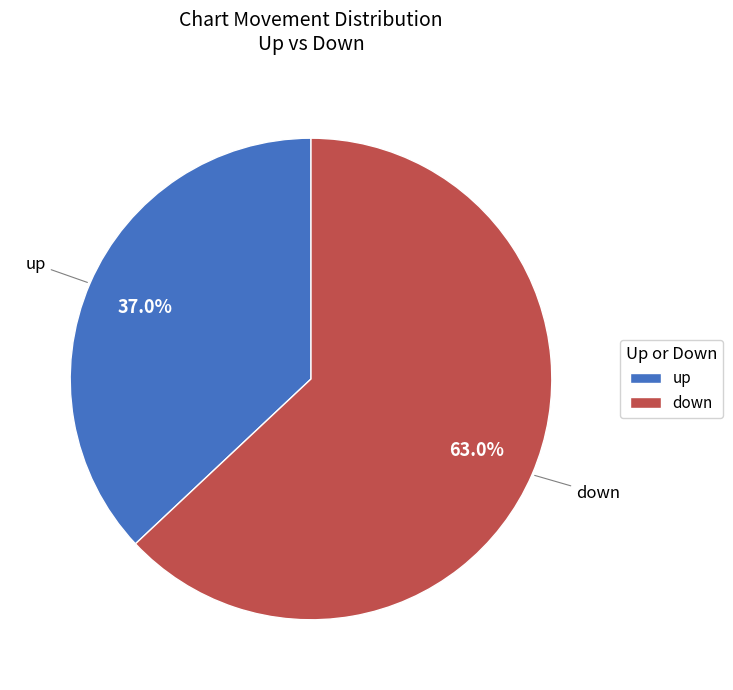

Rank the categories by value from lowest to highest.

up, down